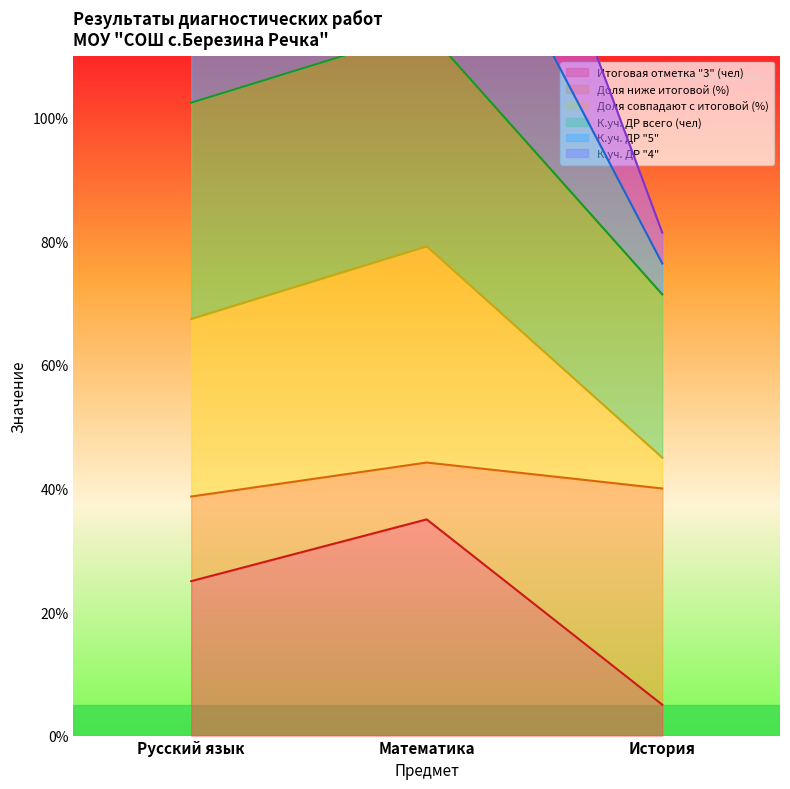

Rank the categories by Итоговая отметка "3" (чел) value from highest to lowest.

Математика, Русский язык, История